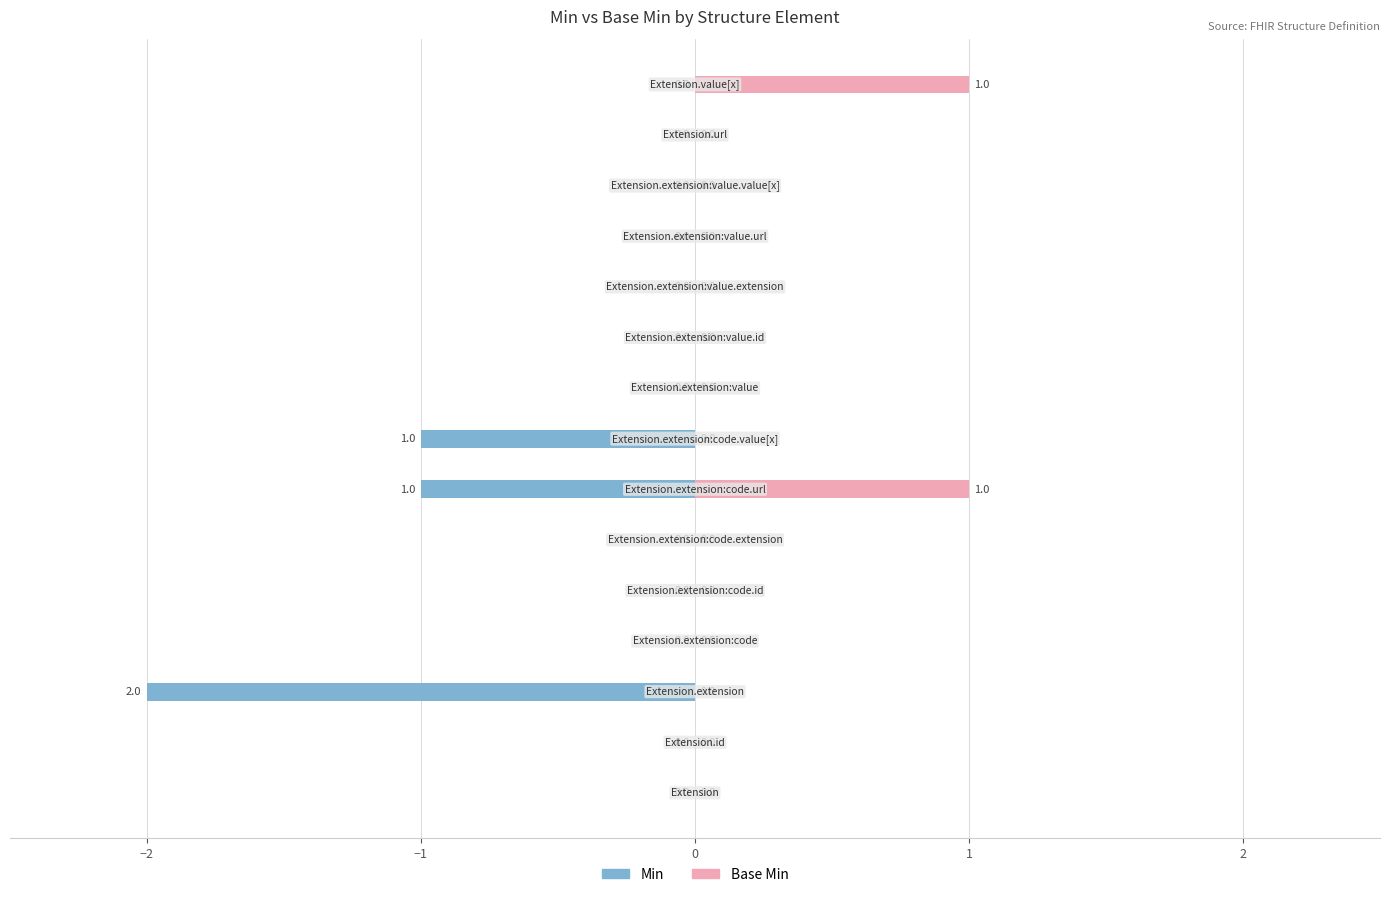

Is the value of Min at 9 greater than the value of Base Min at 2?

No